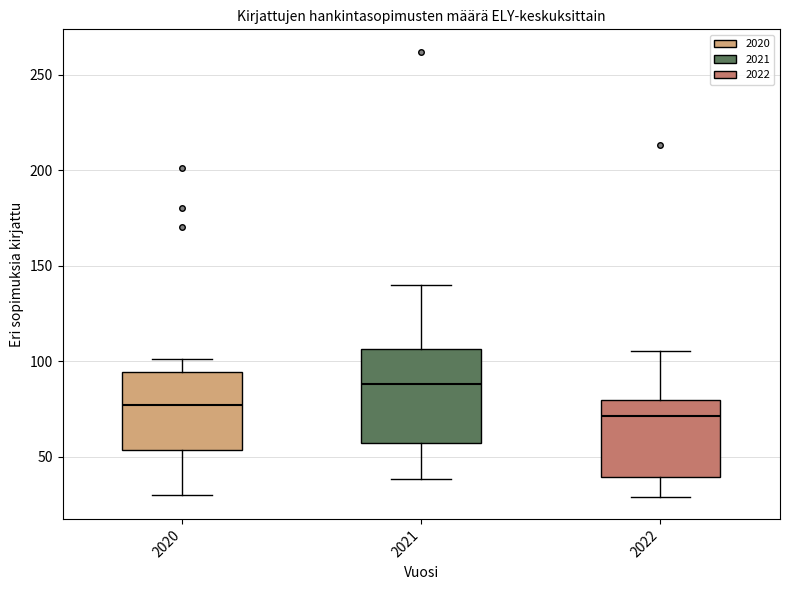

Reading left to right, transcribe this box plot: for each box, give where its median line is, the range the box spans, and where its two whiskers end, as read against the y-axis. The values are not printed on the chart, so give them approximately, as read against the axis.

2020: median 75, box 55 to 95, whiskers 30 to 100
2021: median 90, box 55 to 105, whiskers 40 to 140
2022: median 70, box 40 to 80, whiskers 30 to 105